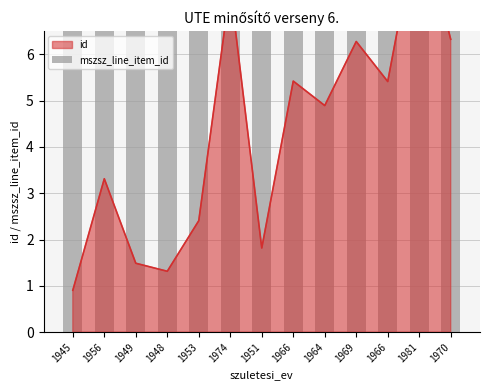

How many bars are there in total?

13